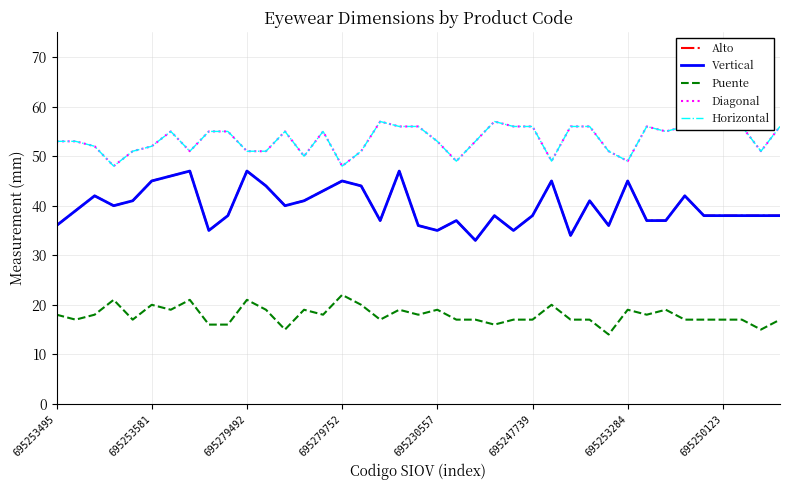

Is this an area chart (filled region under the line)?

No